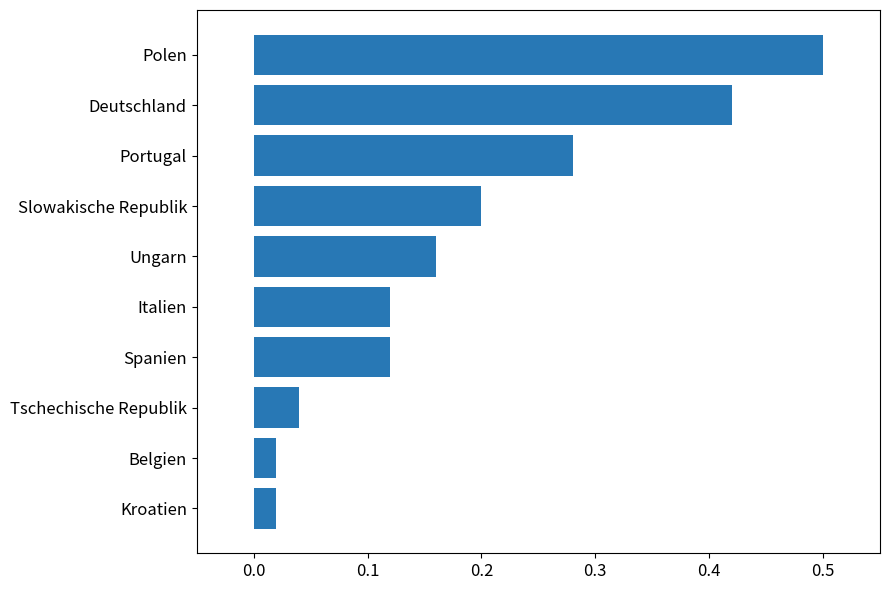

What is the greatest value displayed?

0.5